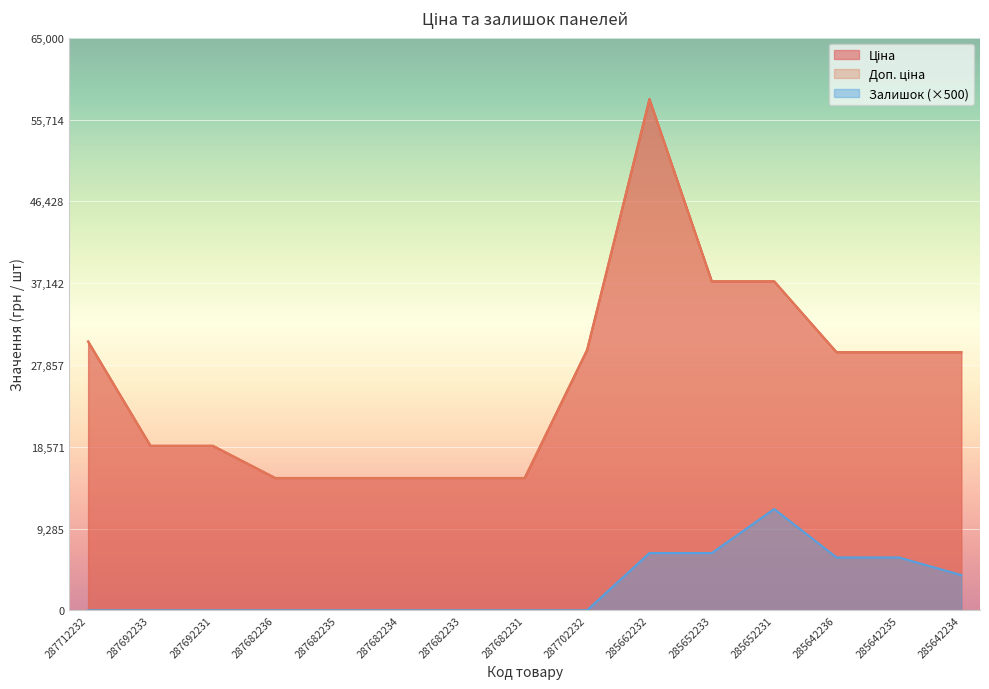

Reading right to left, list all the values displayed in this chart.

Ціна: 29294.9	29294.9	29294.9	37343.0	37343.0	58037.0	29548.9	15019.2	15019.2	15019.2	15019.2	15019.2	18671.5	18671.5	30512.3
Доп. ціна: 29294.9	29294.9	29294.9	37343.0	37343.0	58037.0	29548.9	15019.2	15019.2	15019.2	15019.2	15019.2	18671.5	18671.5	30512.3
Залишок: 4000.0	6000.0	6000.0	11500.0	6500.0	6500.0	0.0	0.0	0.0	0.0	0.0	0.0	0.0	0.0	0.0